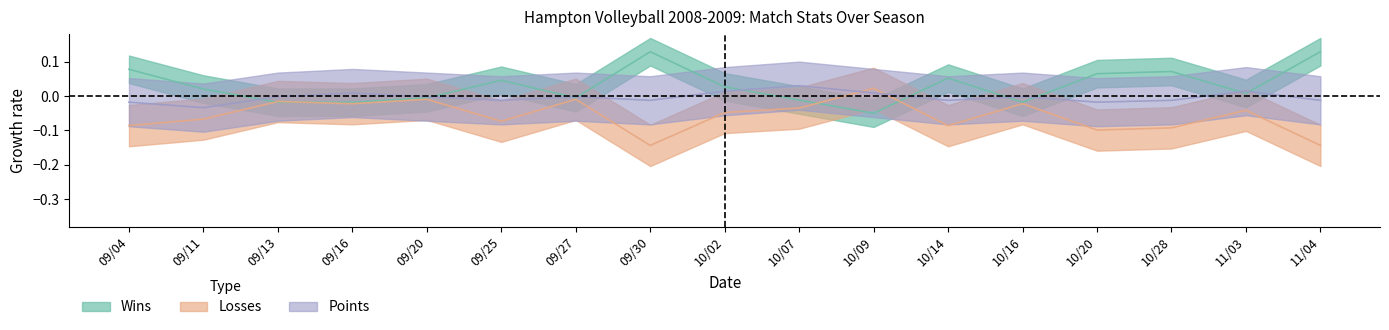

Rank the series at 09/04 from lowest to highest value.

Losses, Points, Wins